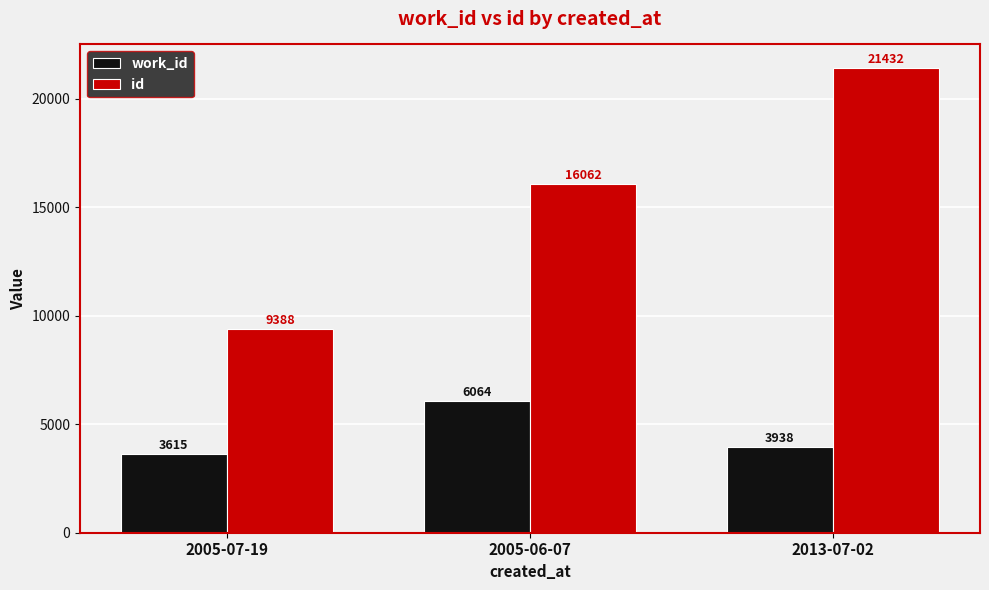

Is it true that id equals 21432 at 2013-07-02?

True